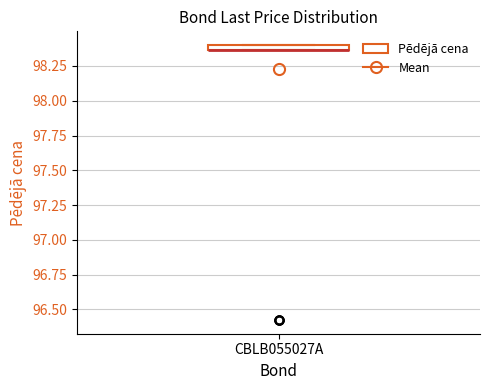

Where is the lower edge of the box for CBLB055027A on the y-axis? The values are not printed on the chart, so give them approximately, as read against the axis.

98.35